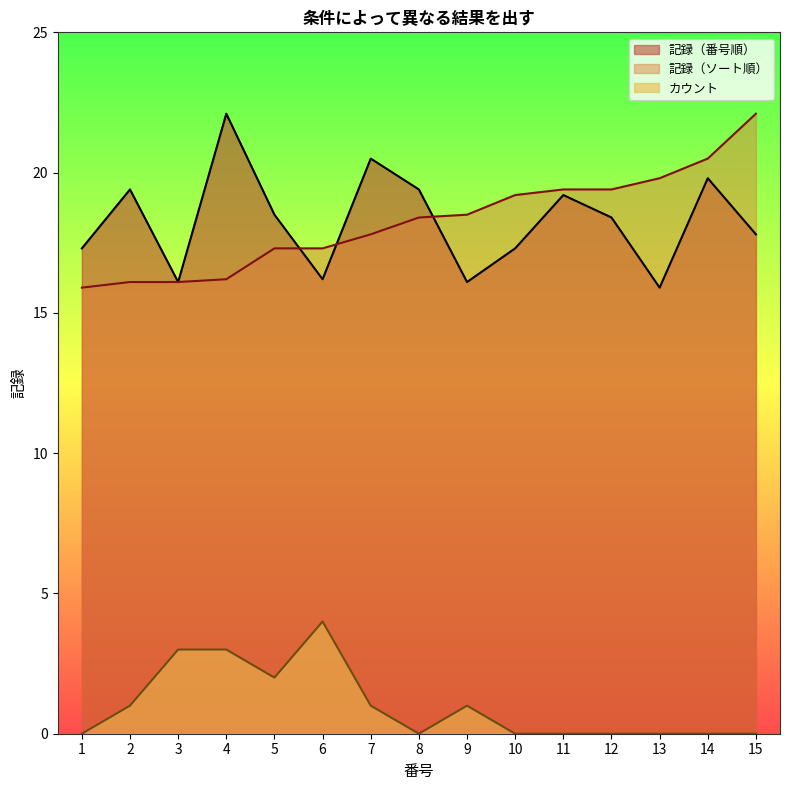

What is the total value across all series at 12?

37.8